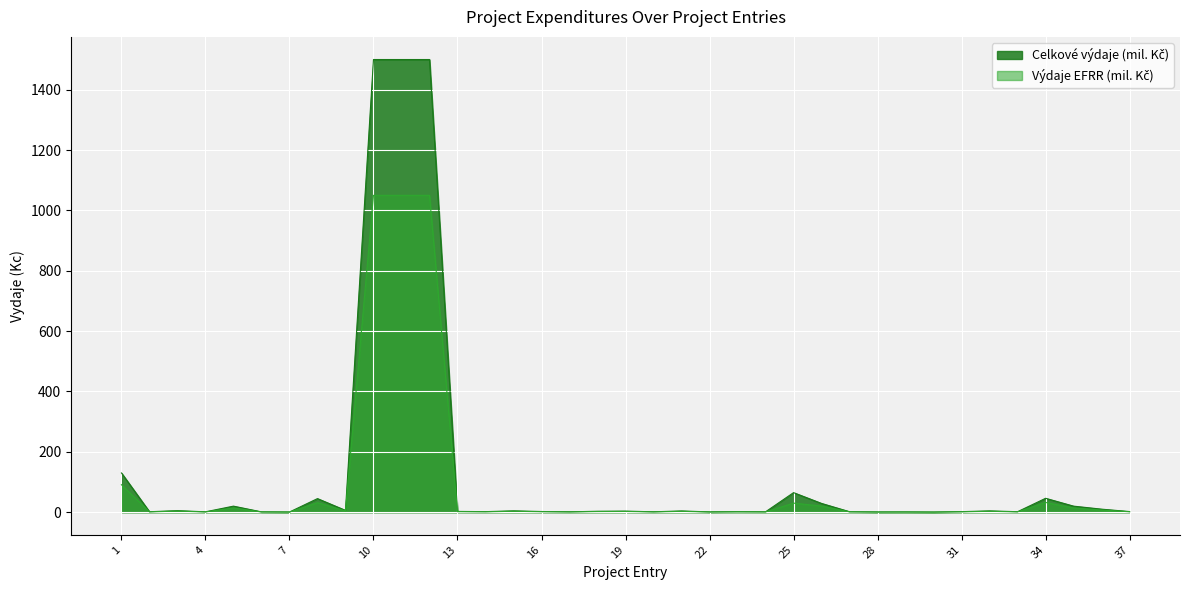

What is the minimum value for celkove_vydaje?

0.3